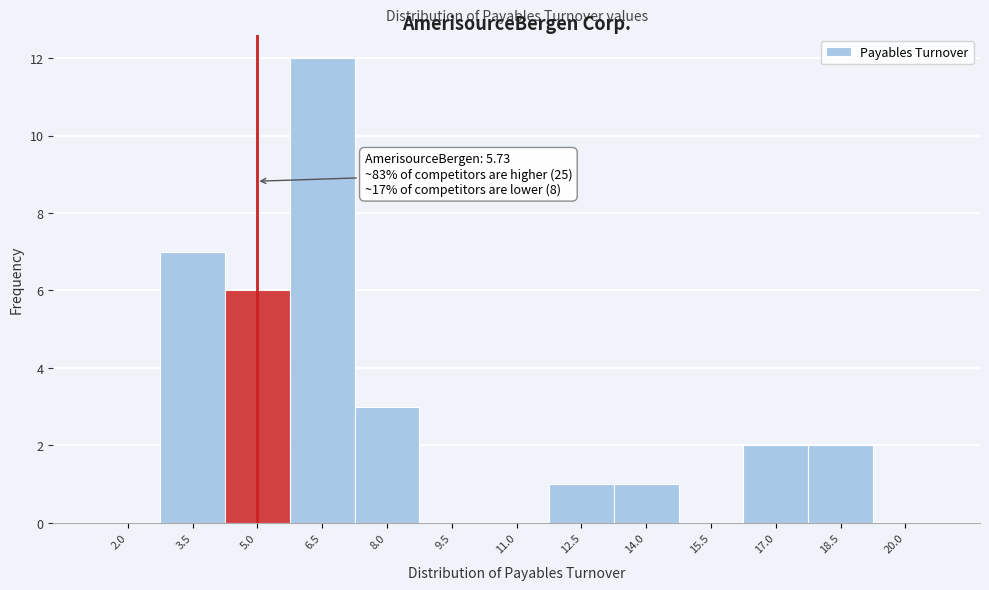

Reading right to left, extract all data points from this chart.

20.0=0	18.5=2	17.0=2	15.5=0	14.0=1	12.5=1	11.0=0	9.5=0	8.0=3	6.5=12	5.0=6	3.5=7	2.0=0